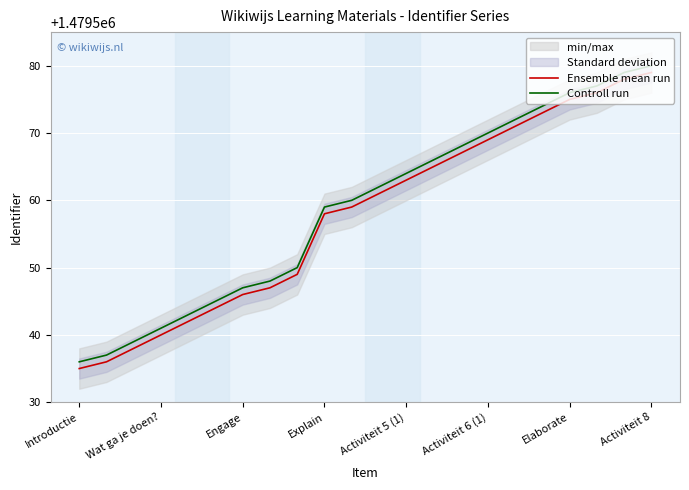

What is the lowest value of the Controll run series?

1479536